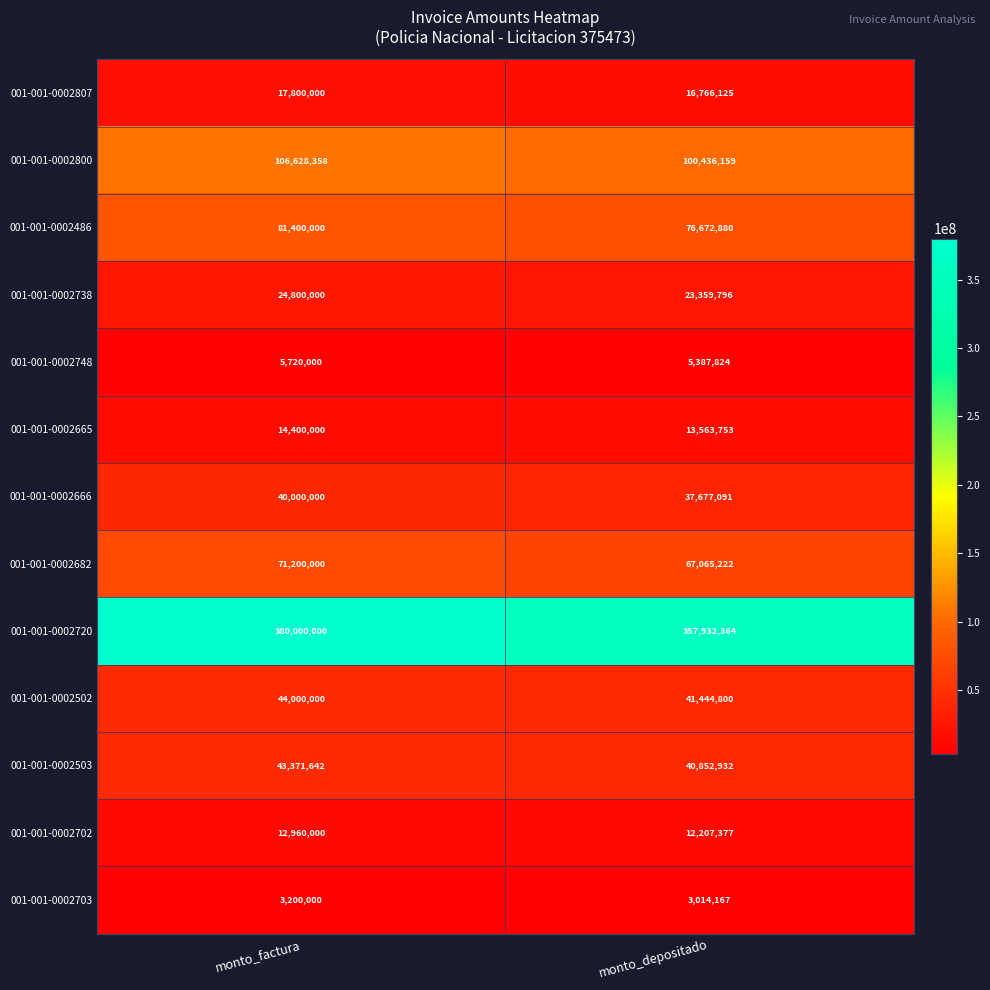

What is the sum of all 001-001-0002486 values?

158072880